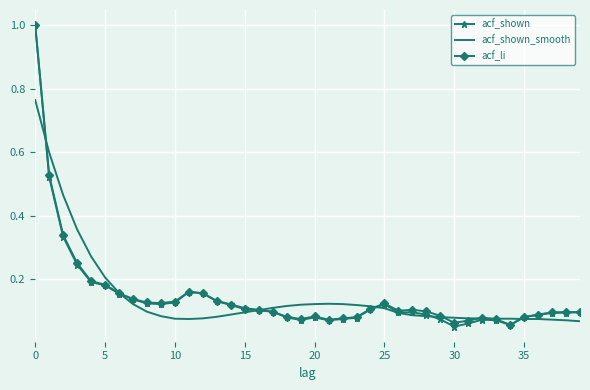

Count the number of data series in this chart.

3